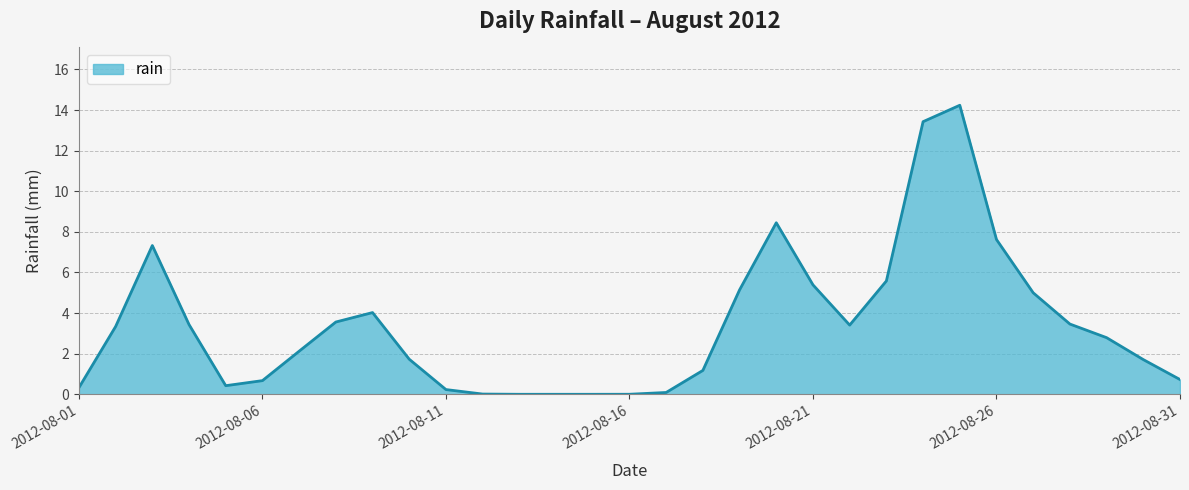

What is the greatest value displayed?

14.2